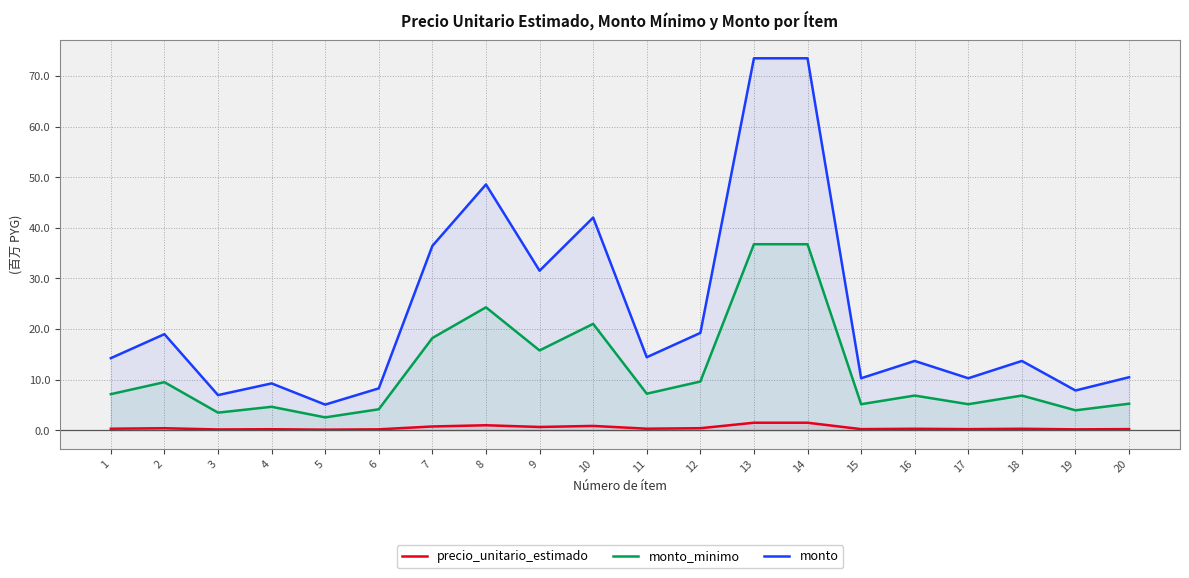

True or false: monto has more than 0 points higher than both neighbors.

True